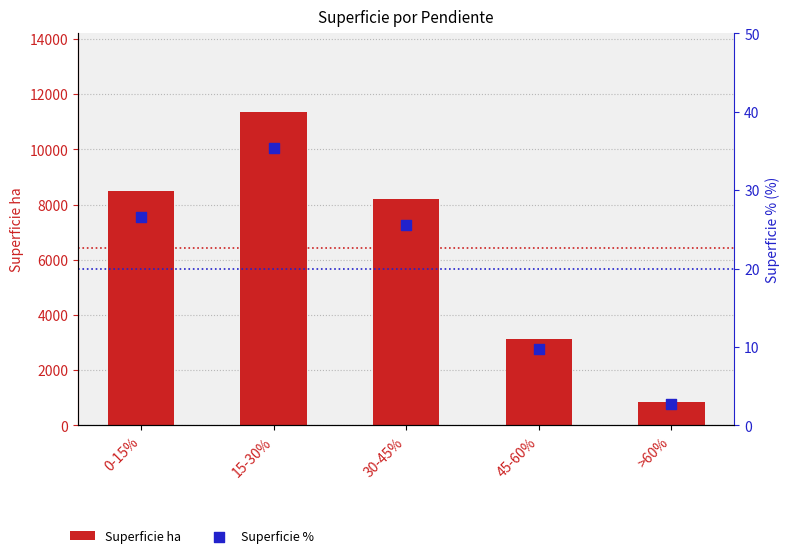

Is the value of Superficie % at 30-45% greater than the value of Superficie ha at 15-30%?

No